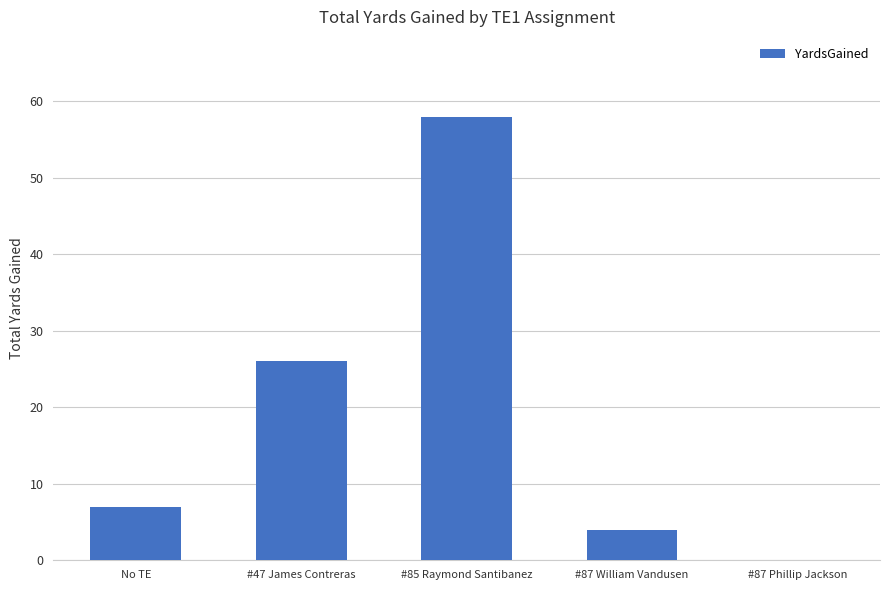

Does the chart contain any negative values?

Yes